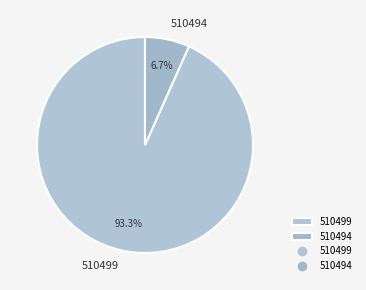

How many slices are in this pie chart?

2